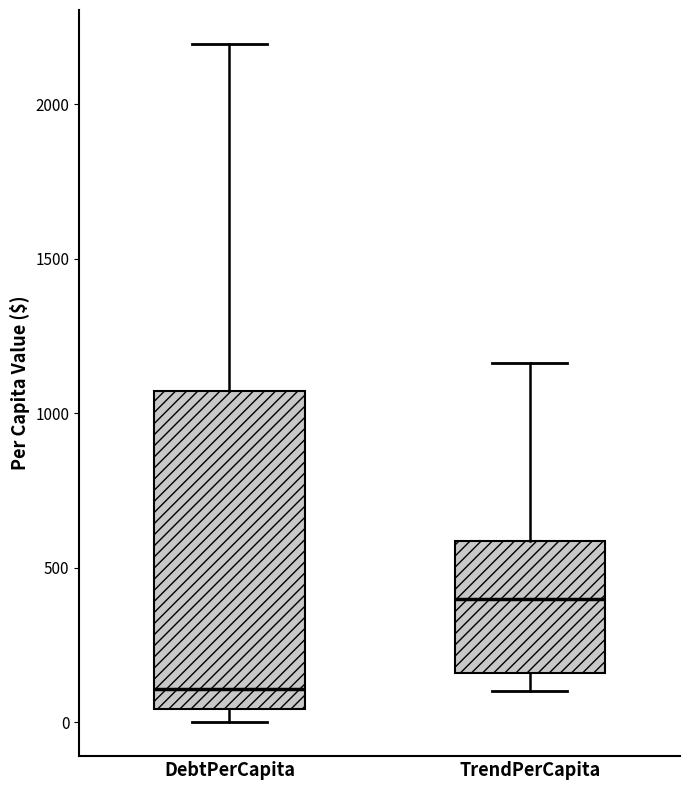

Which box has the highest median line?

TrendPerCapita